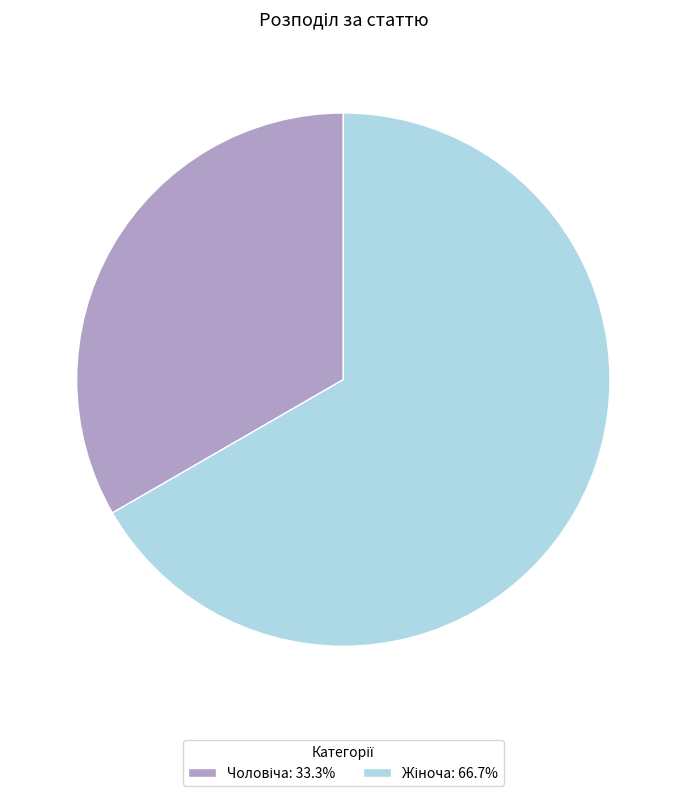

Is there a majority slice in this chart?

Yes